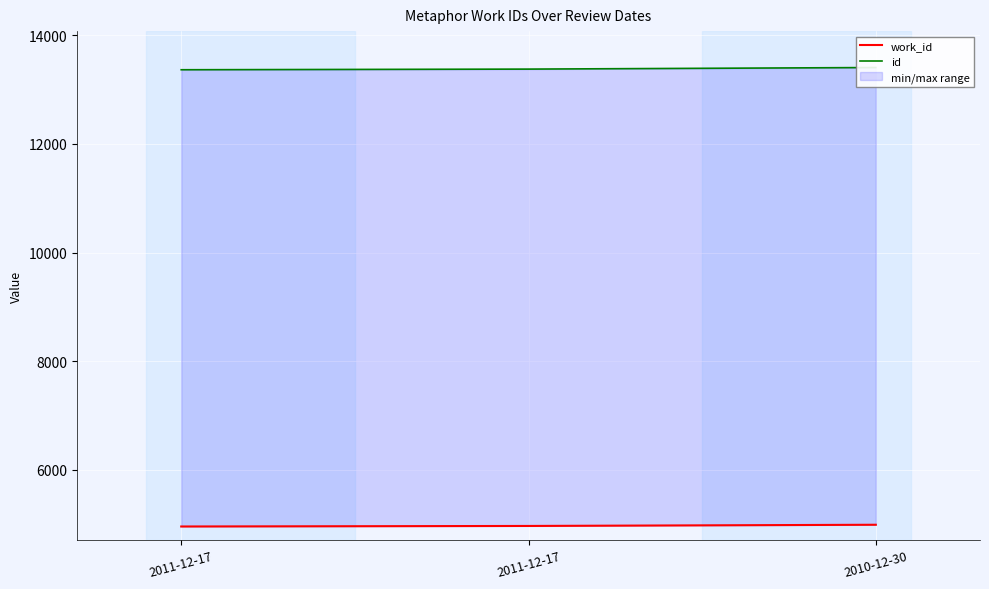

How many values in the work_id series are below 4968?

1